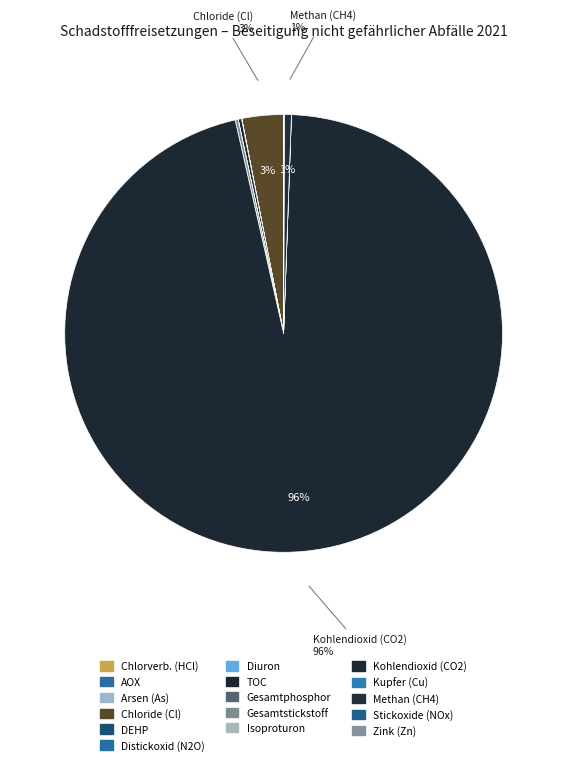

Rank the categories by value from lowest to highest.

Isoproturon, Diuron, Arsen und Verbindungen (als As), Di-(2-ethylhexyl)phthalat (DEHP), Kupfer und Verbindungen (als Cu), Zink und Verbindungen (als Zn), AOX, Gesamtphosphor, anorganische Chlorverbindungen als HCl, Distickoxid (N2O), Stickoxide (NOx/NO2), Gesamtstickstoff, Gesamter organischer Kohlenstoff (TOC), Methan (CH4), Chloride (als Gesamt-Cl), Kohlendioxid (CO2)